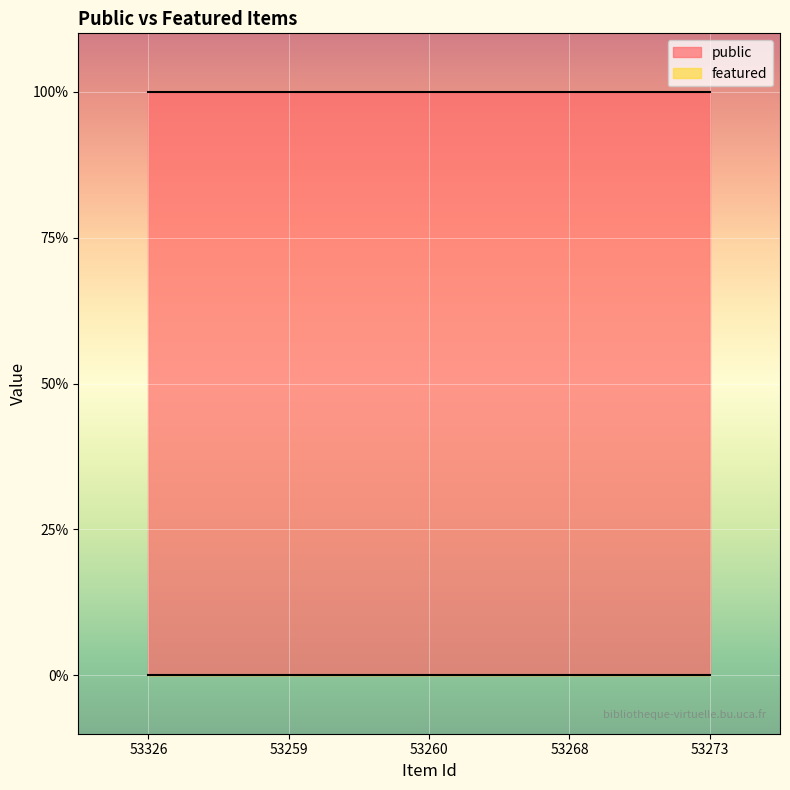

What is the total value across all series at 53273?

1